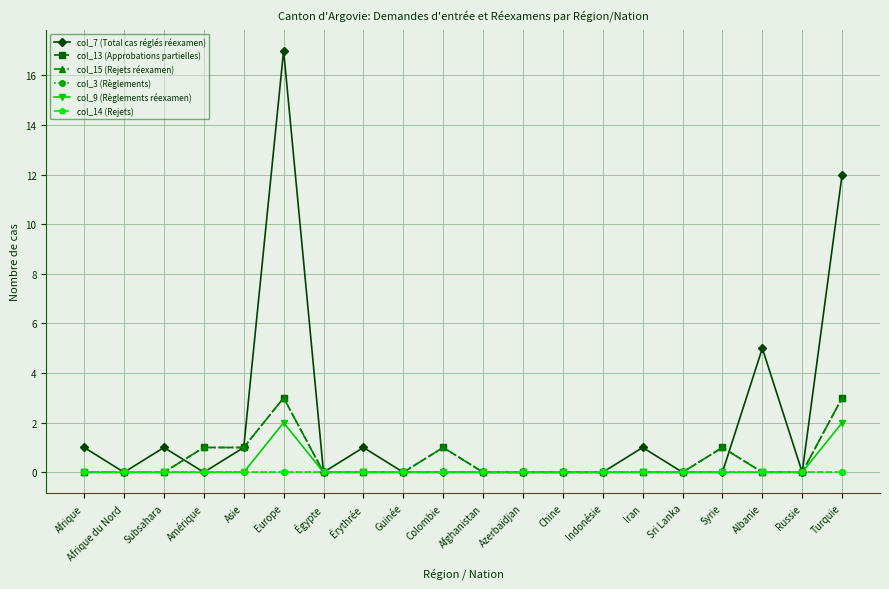

Is this an area chart (filled region under the line)?

No